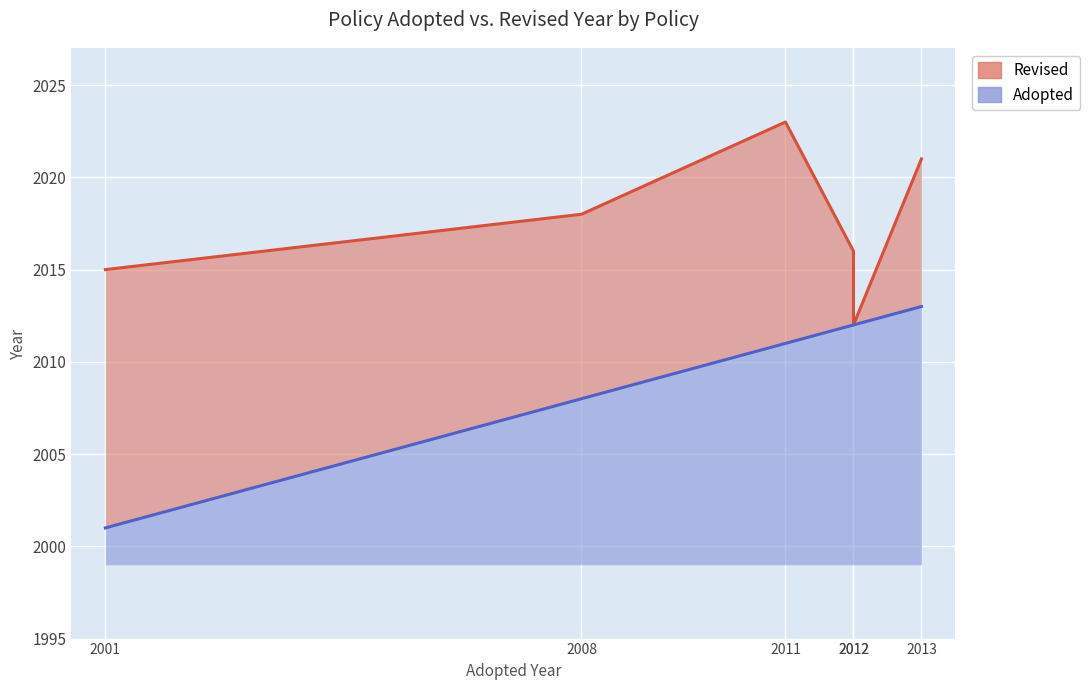

Rank the series at 2012 from highest to lowest value.

Revised, Adopted